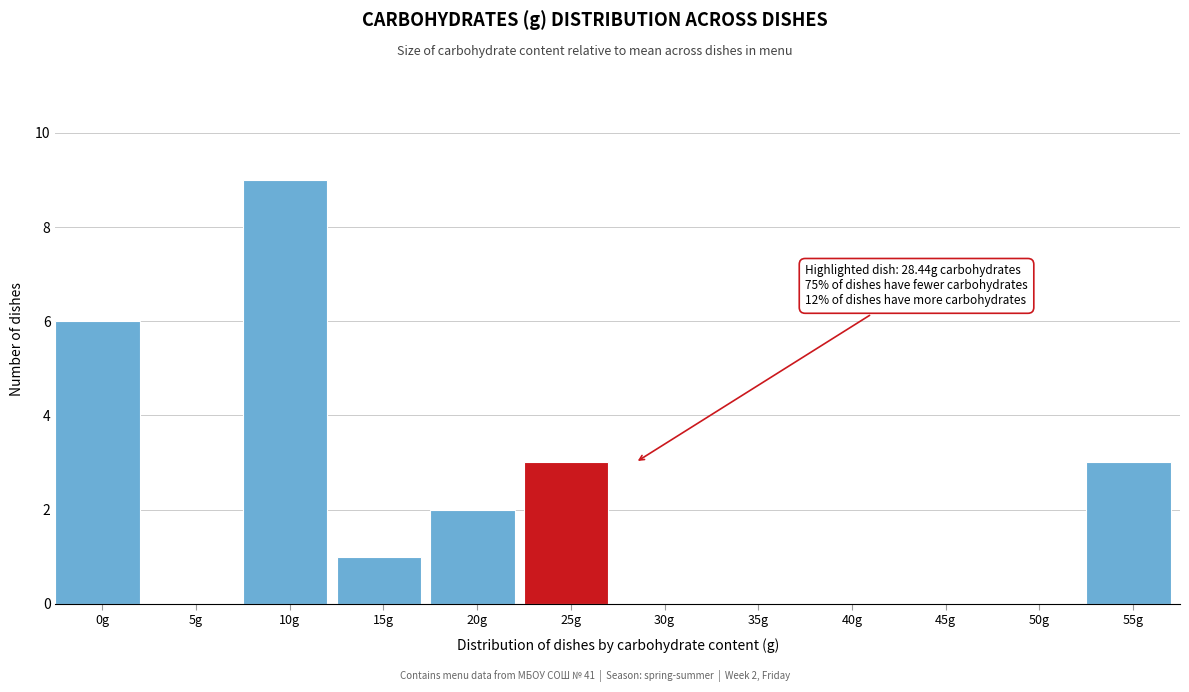

Reading left to right, list all the values displayed in this chart.

0g=6	5g=0	10g=9	15g=1	20g=2	25g=3	30g=0	35g=0	40g=0	45g=0	50g=0	55g=3